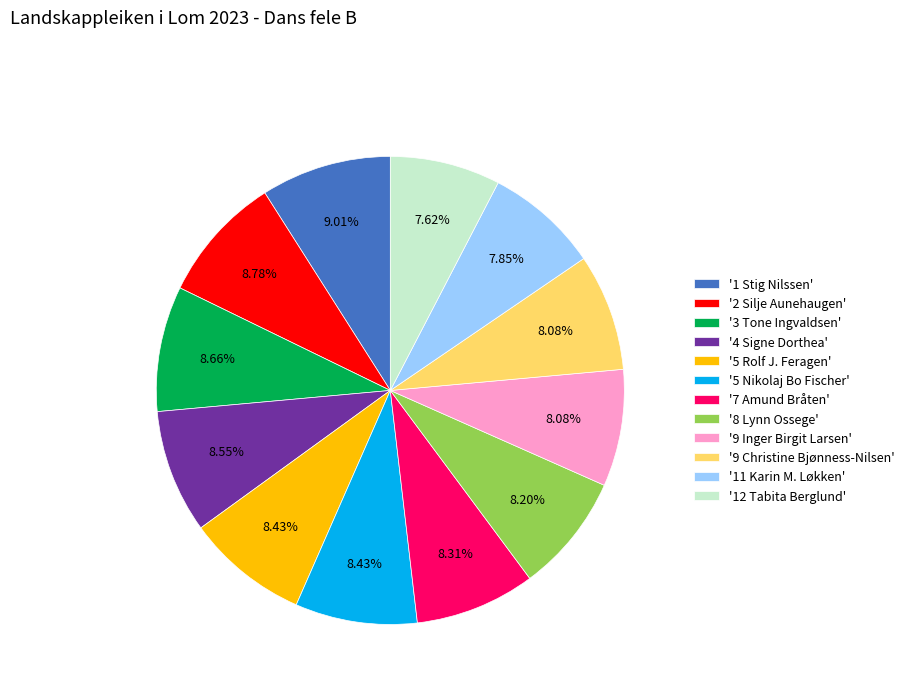

Which has a higher value, '7 Amund Bråten' or '1 Stig Nilssen'?

'1 Stig Nilssen'